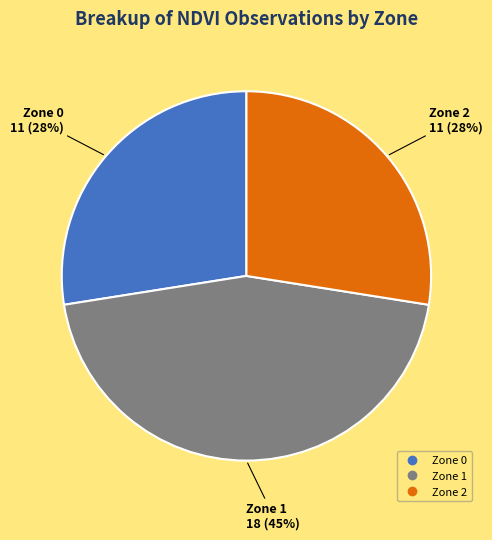

Is it true that Zone 0 is 70% of the pie?

False